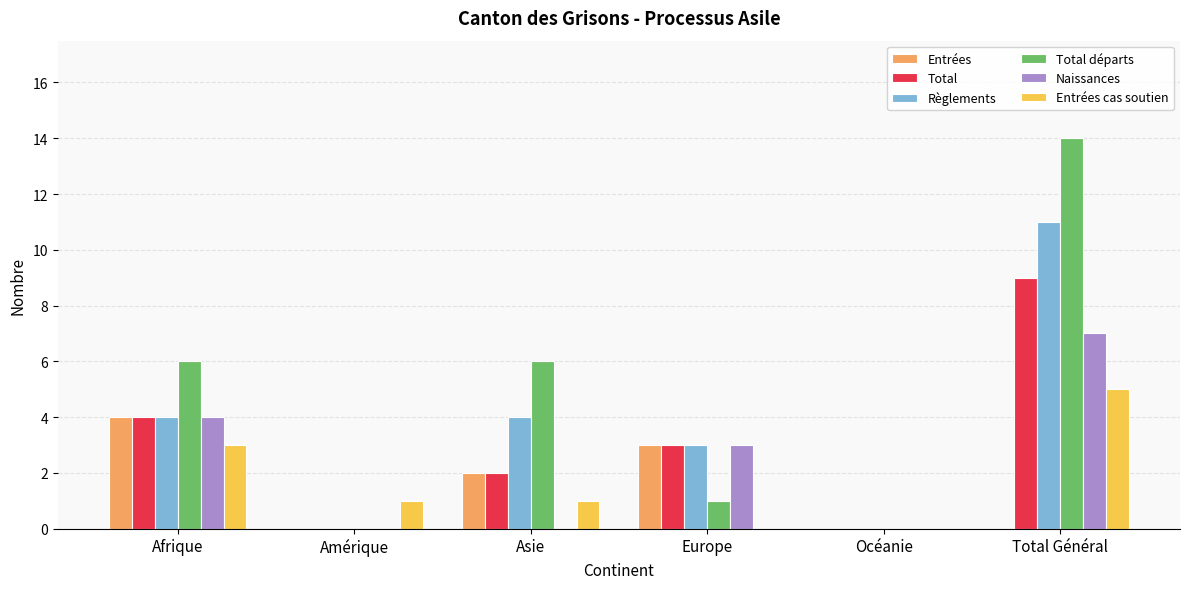

Reading left to right, what are all the values shown in this chart?

Entrées: 4	0	2	3	0	0
Total: 4	0	2	3	0	9
Règlements: 4	0	4	3	0	11
Total départs: 6	0	6	1	0	14
Naissances: 4	0	0	3	0	7
Entrées cas soutien: 3	1	1	0	0	5